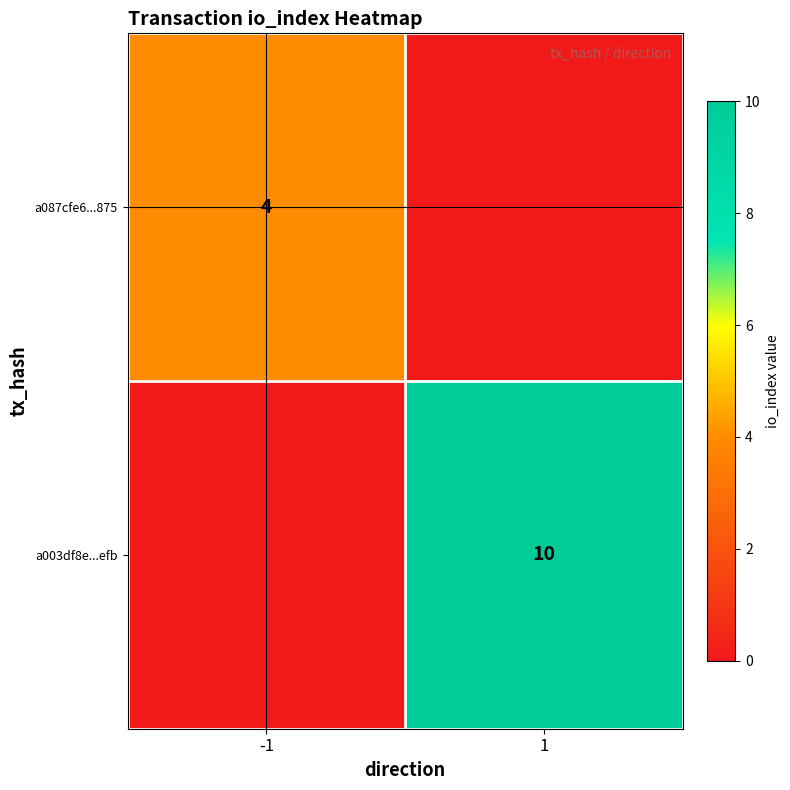

Is the value of a003df8e...efb at 1 greater than the value of a087cfe6...875 at -1?

Yes